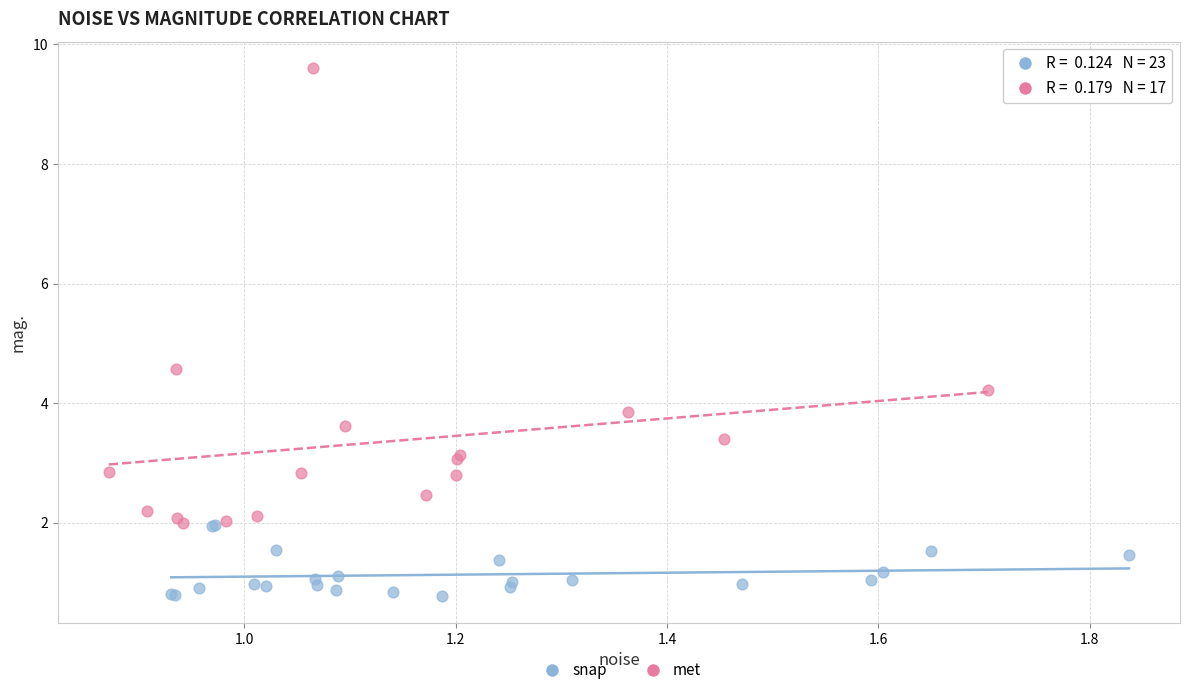

Which series reaches the maximum Y coordinate?

met